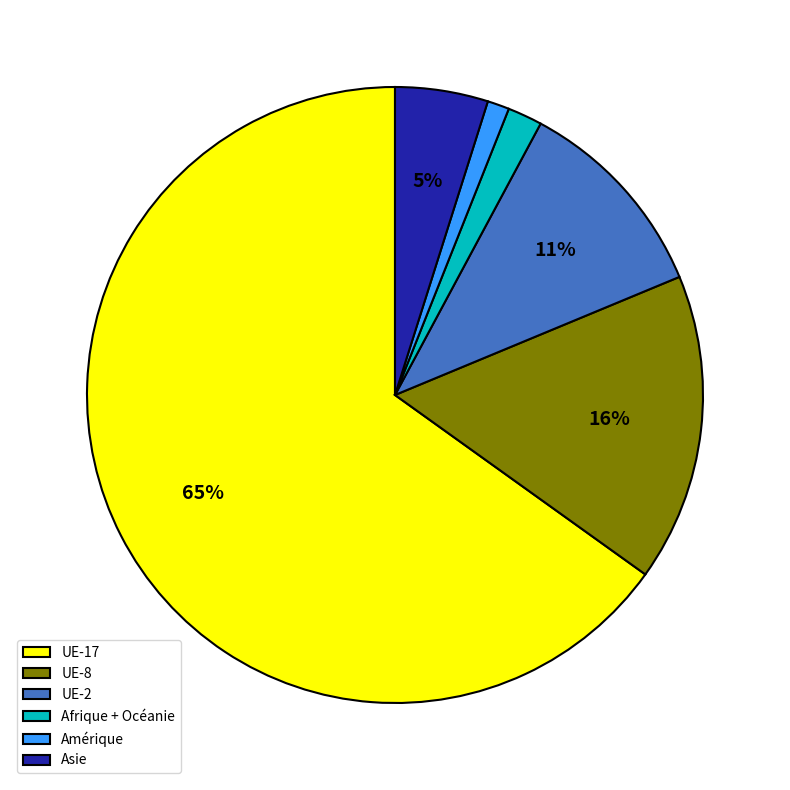

How many segments does this pie chart have?

6